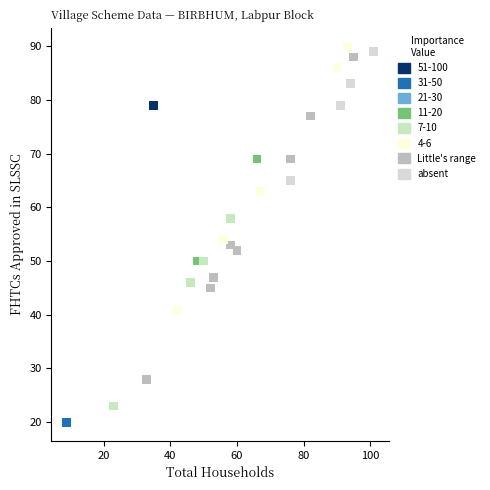

What Y value in the scatter plot is closest to 55?

54